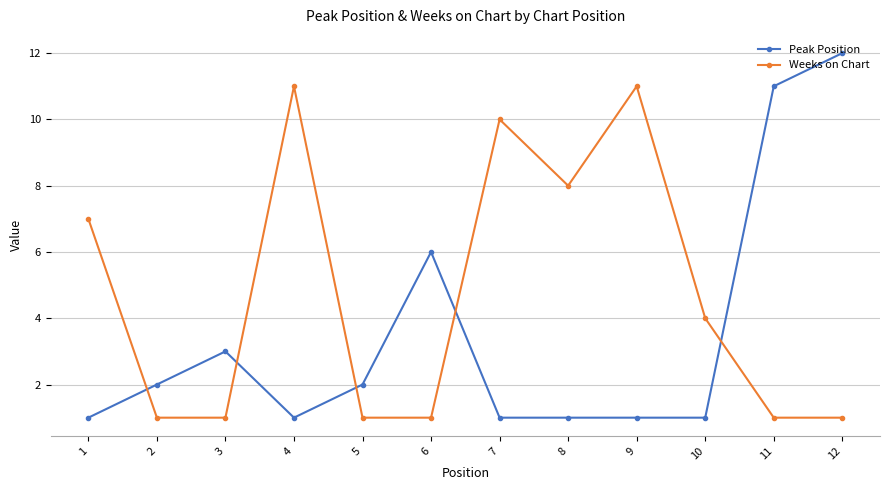

How many distinct data groups are displayed?

2